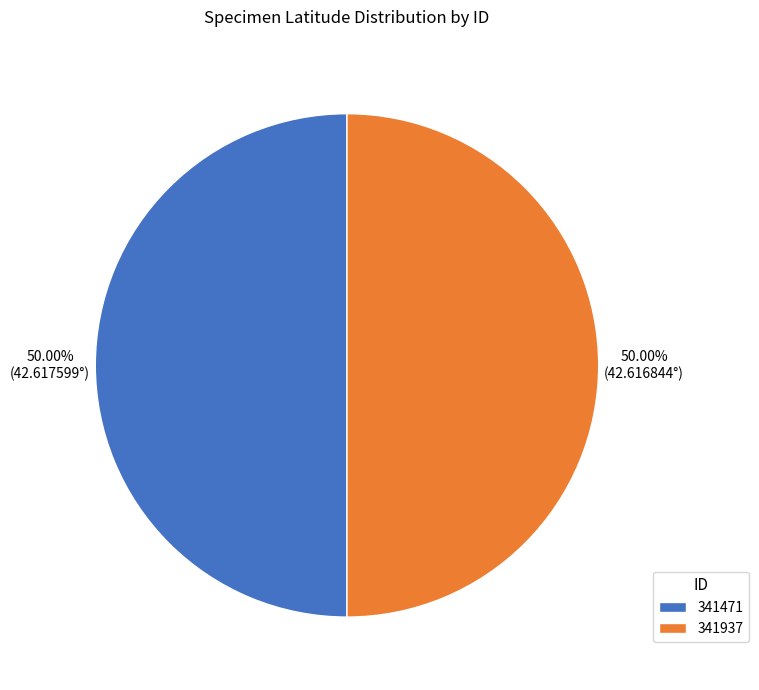

The 341937 slice represents 62% of the pie. True or false?

False